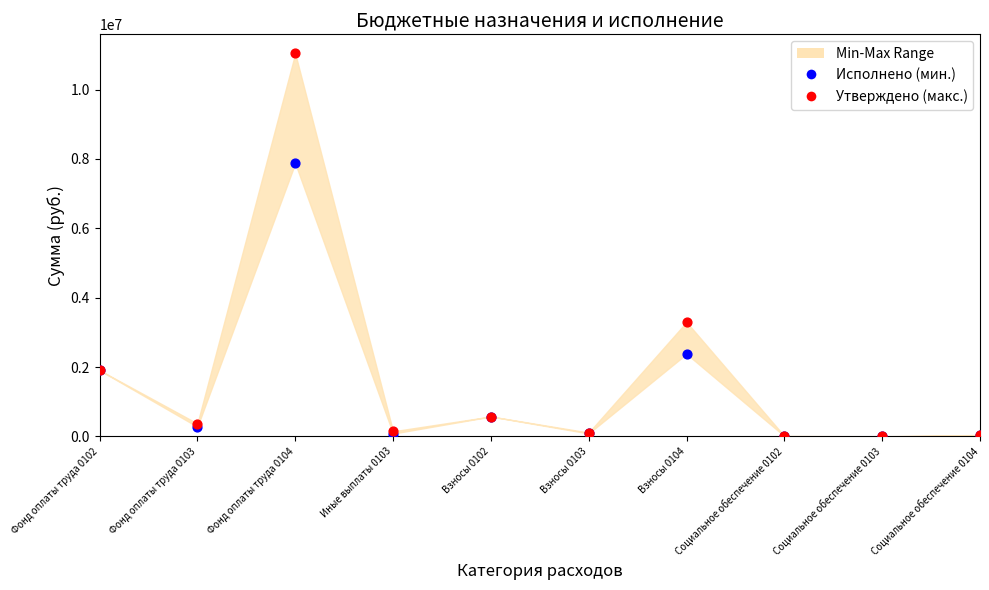

Which series has the largest Y range (max minus min)?

Утверждено (макс.)